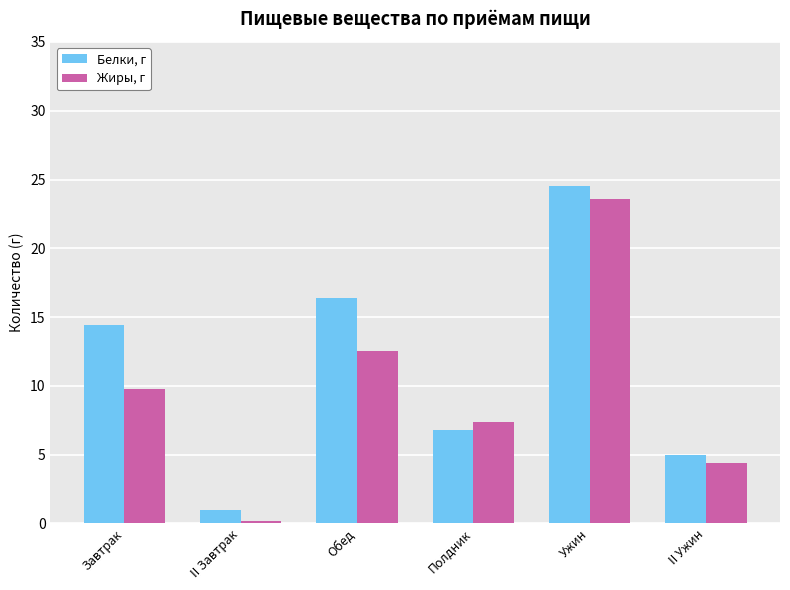

How many categories are shown in the chart?

6